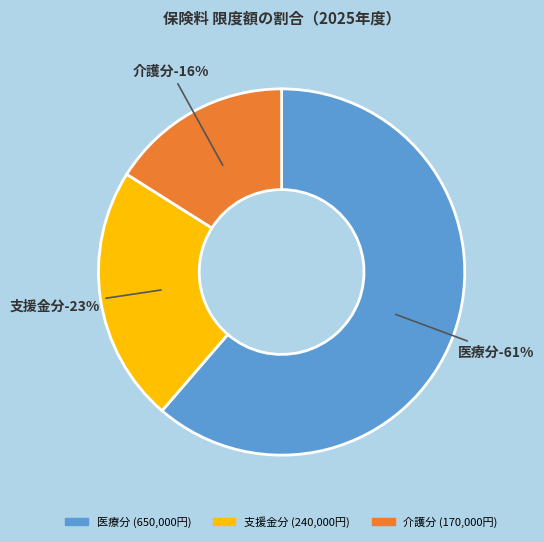

Count the number of slices in the pie.

3